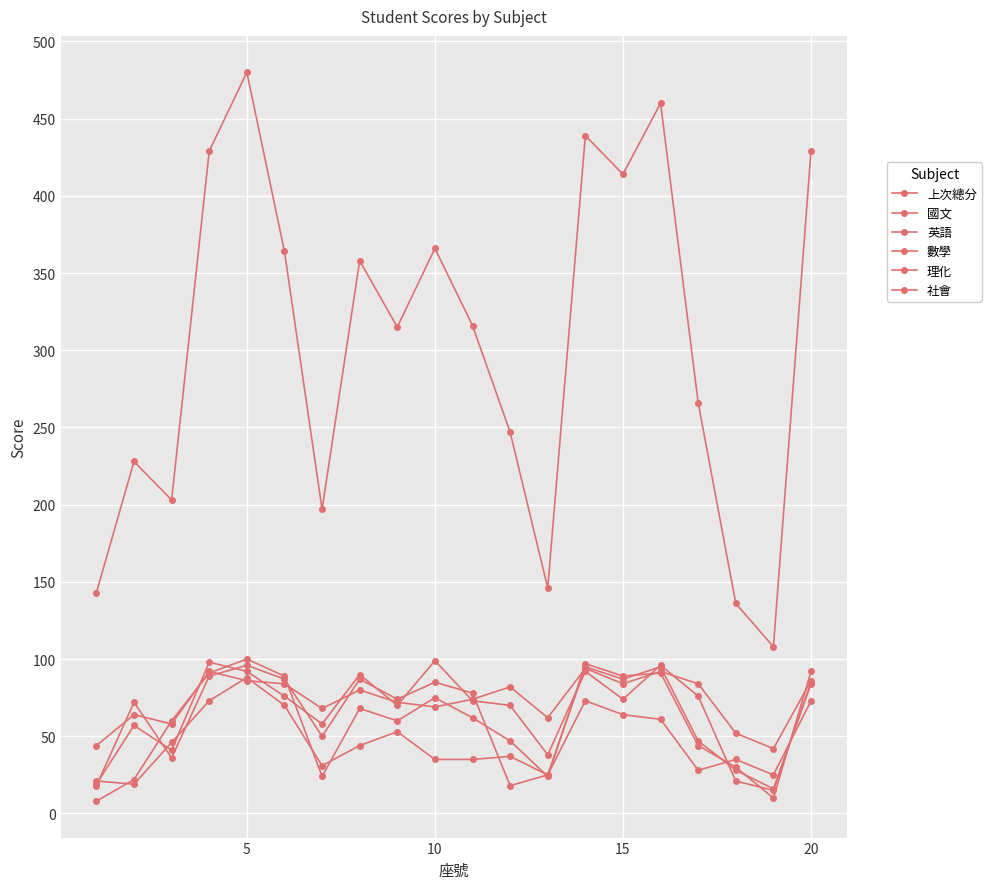

True or false: 國文 and 上次總分 intersect in this chart.

False